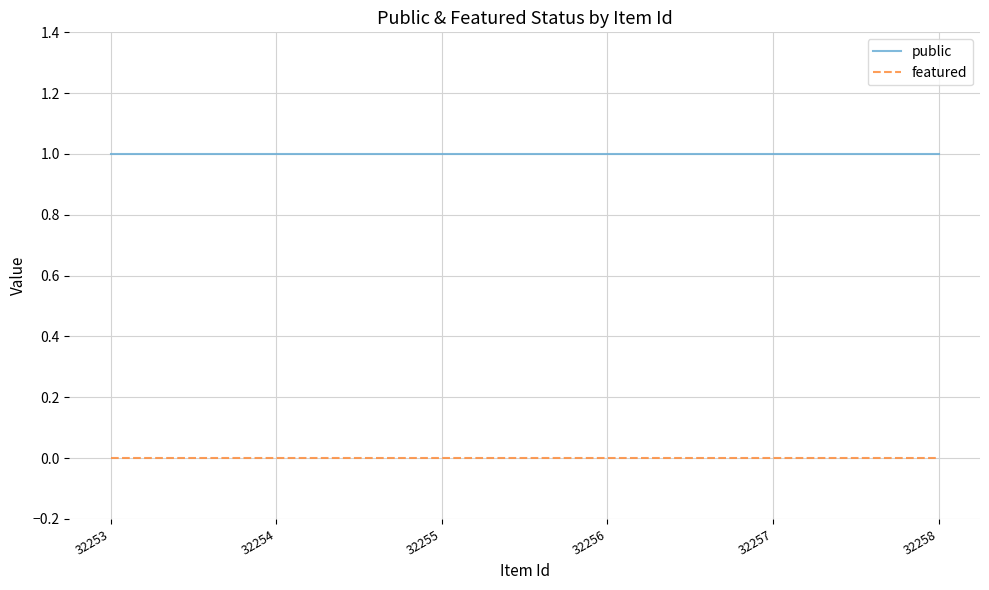

True or false: public and featured cross at least once.

False